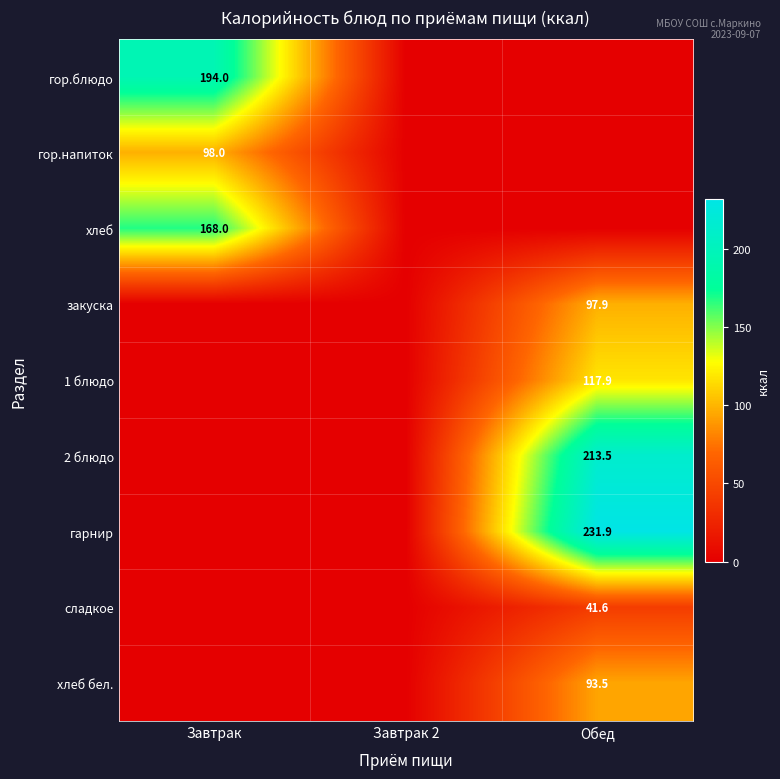

The закуска series shows 97.9 at Обед. True or false?

True